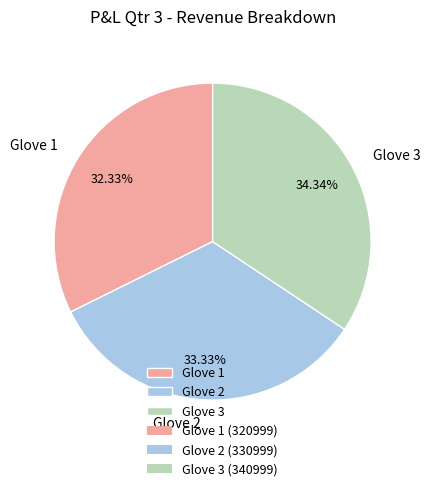

Count the number of slices in the pie.

3